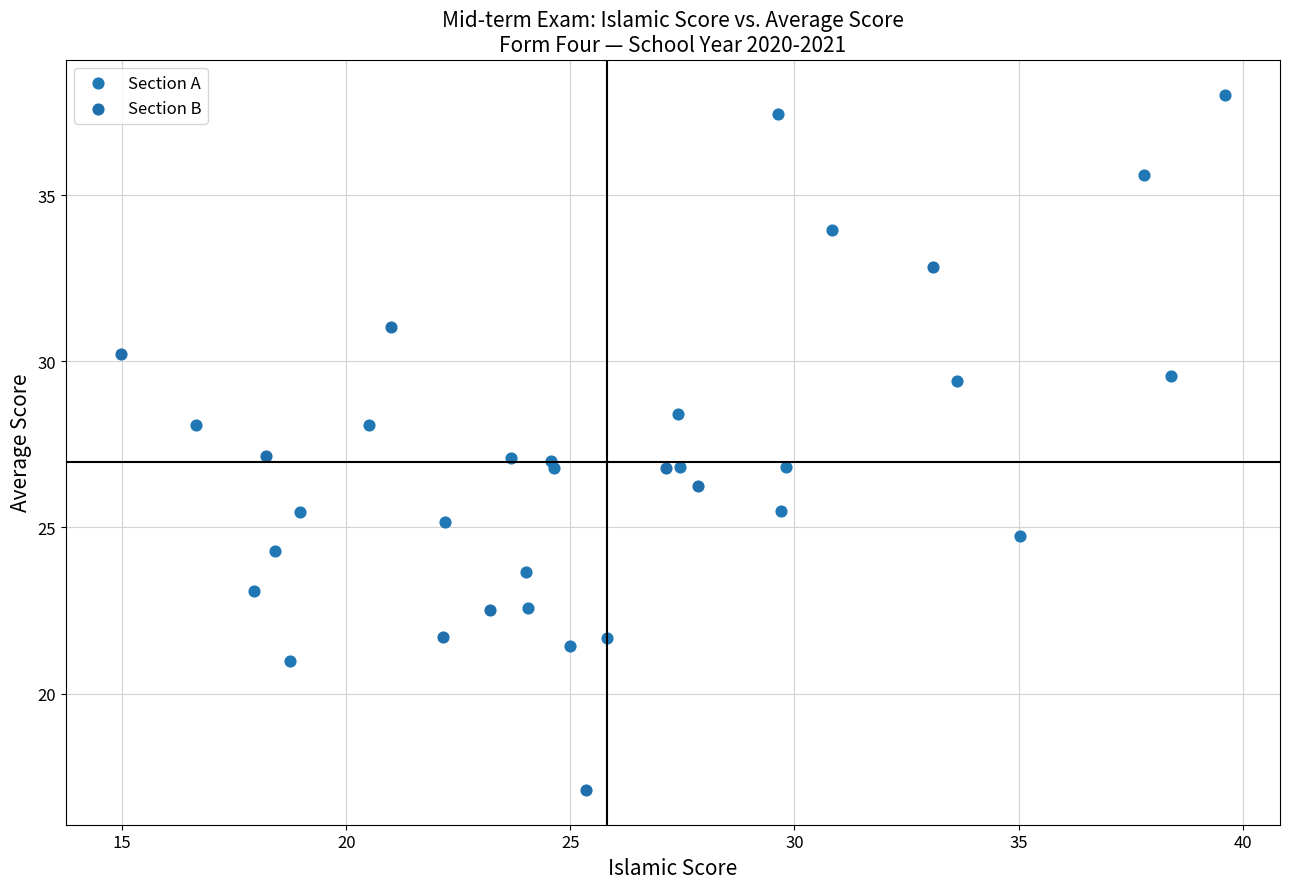

Which series reaches the maximum Y coordinate?

Section A